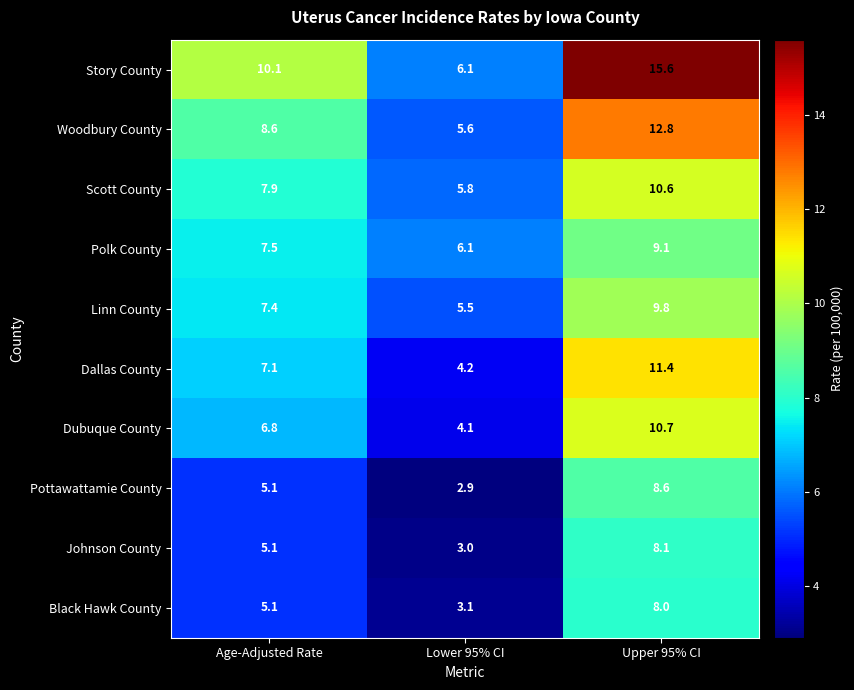

Rank the series by their maximum value, from lowest to highest.

Black Hawk County, Johnson County, Pottawattamie County, Polk County, Linn County, Scott County, Dubuque County, Dallas County, Woodbury County, Story County